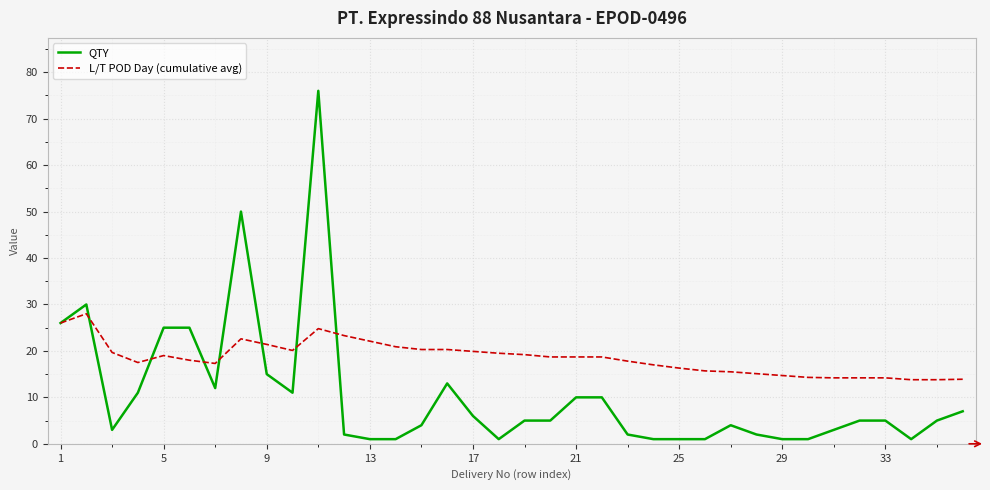

Which series has the largest total across all categories?

L/T POD Day (cumulative avg)